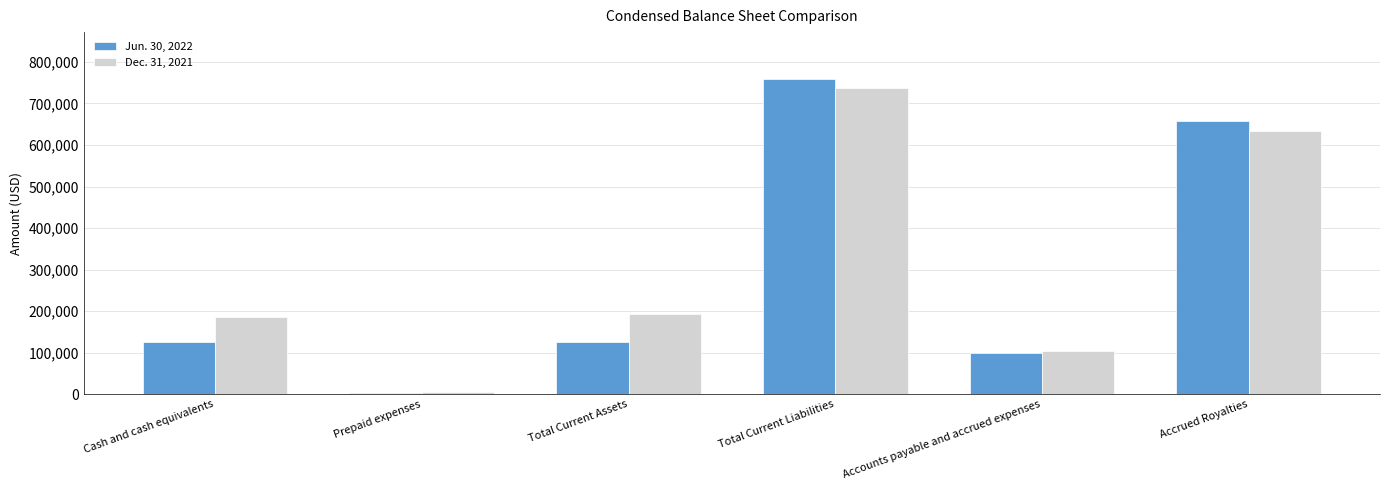

Which series changed the most between Cash and cash equivalents and Accrued Royalties?

Jun. 30, 2022